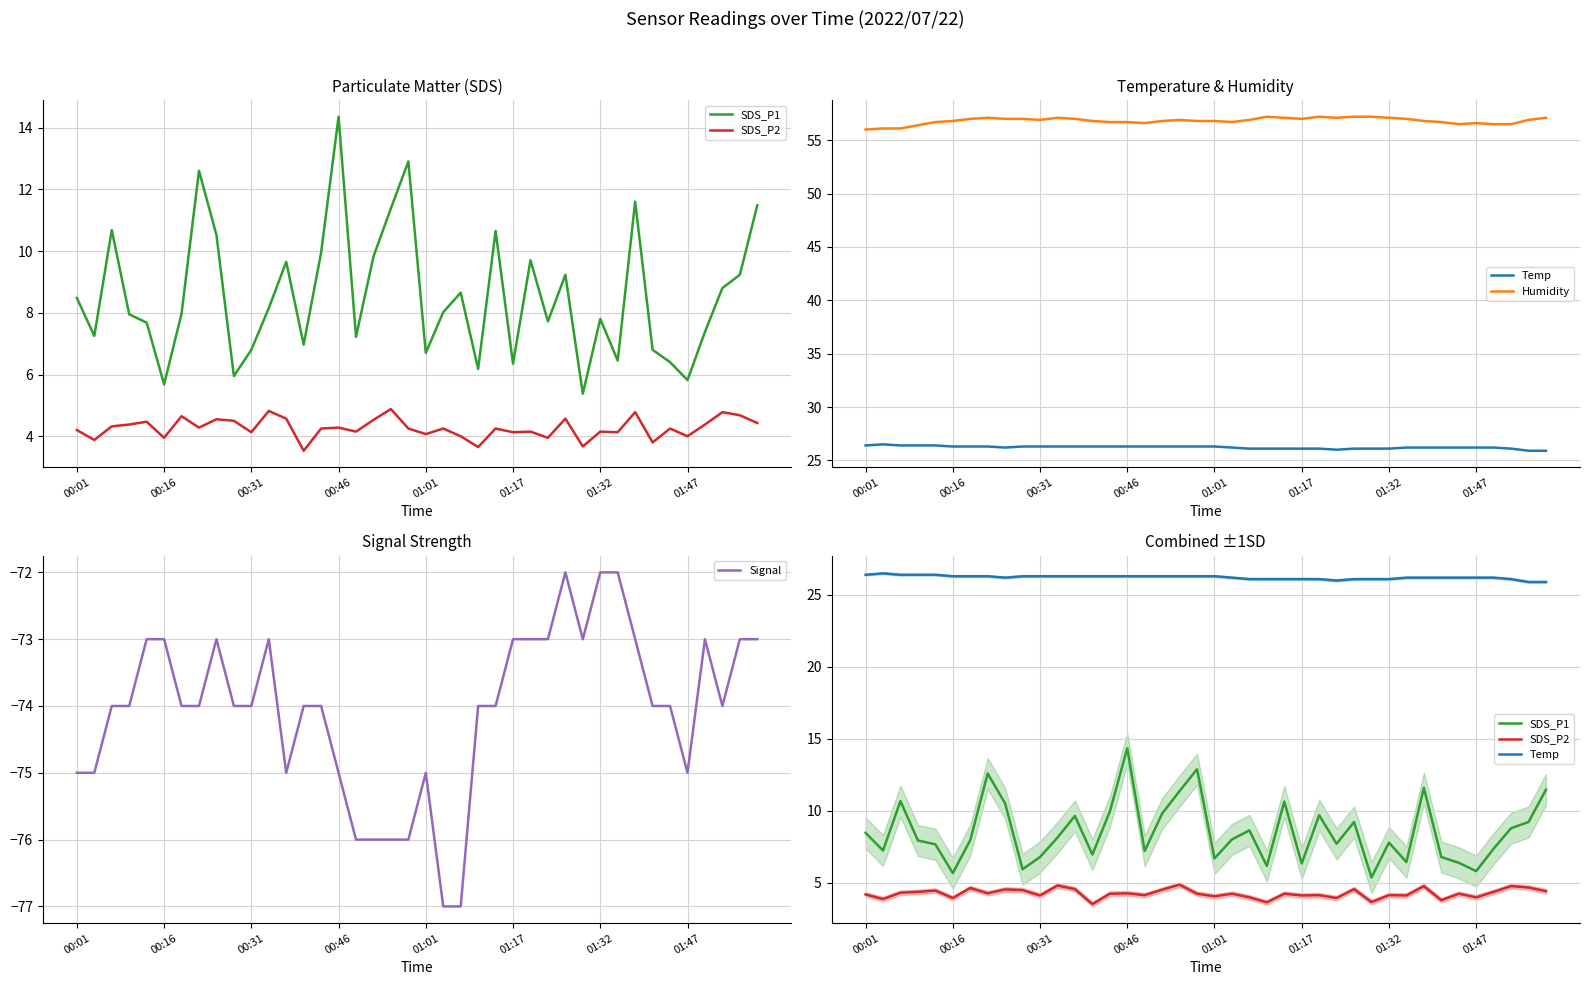

What is the maximum value for Signal?

-72